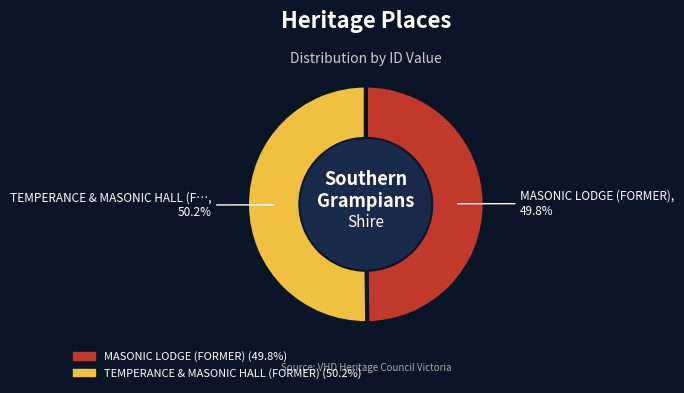

Does any single category account for the majority?

Yes